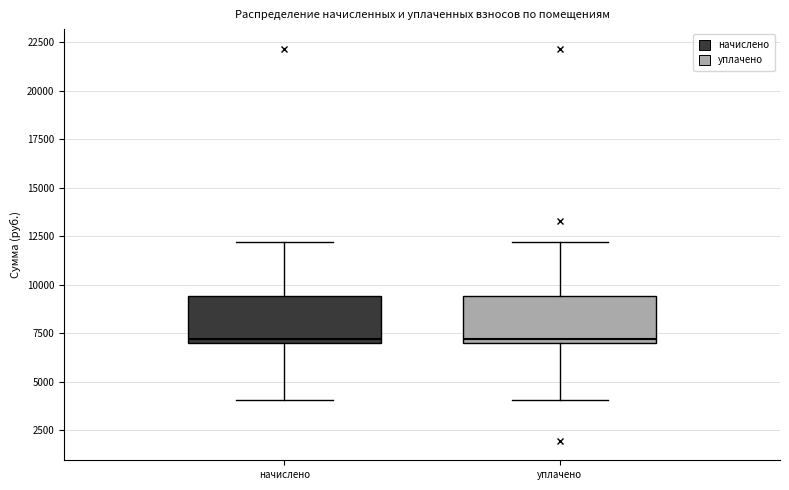

Where does the upper whisker of the box for уплачено end on the y-axis? The values are not printed on the chart, so give them approximately, as read against the axis.

12000